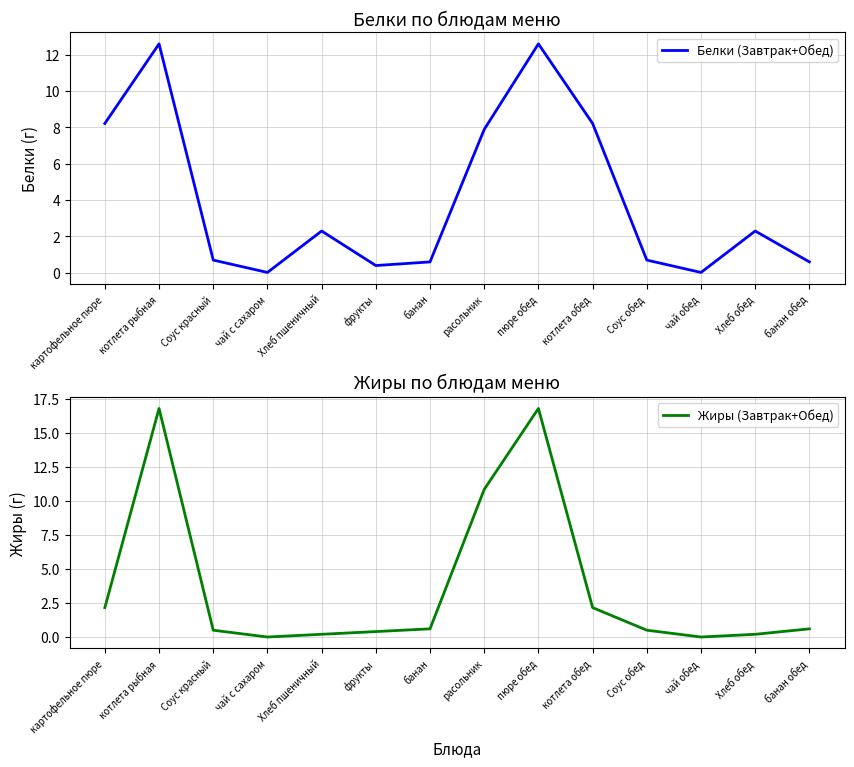

What value does the Жиры (Завтрак+Обед) series have at Соус красный?

0.5